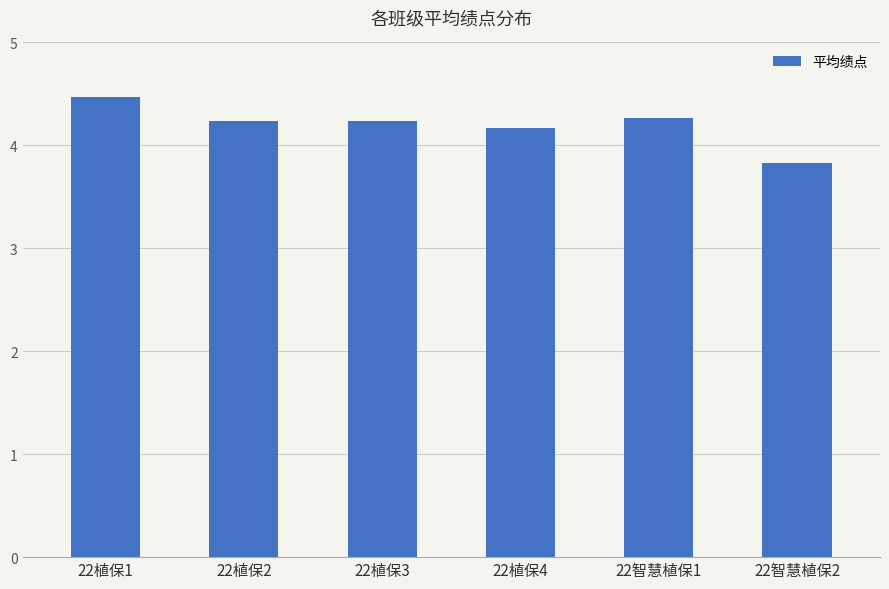

What is the sum of the values at 22植保3 and 22植保1?

8.7